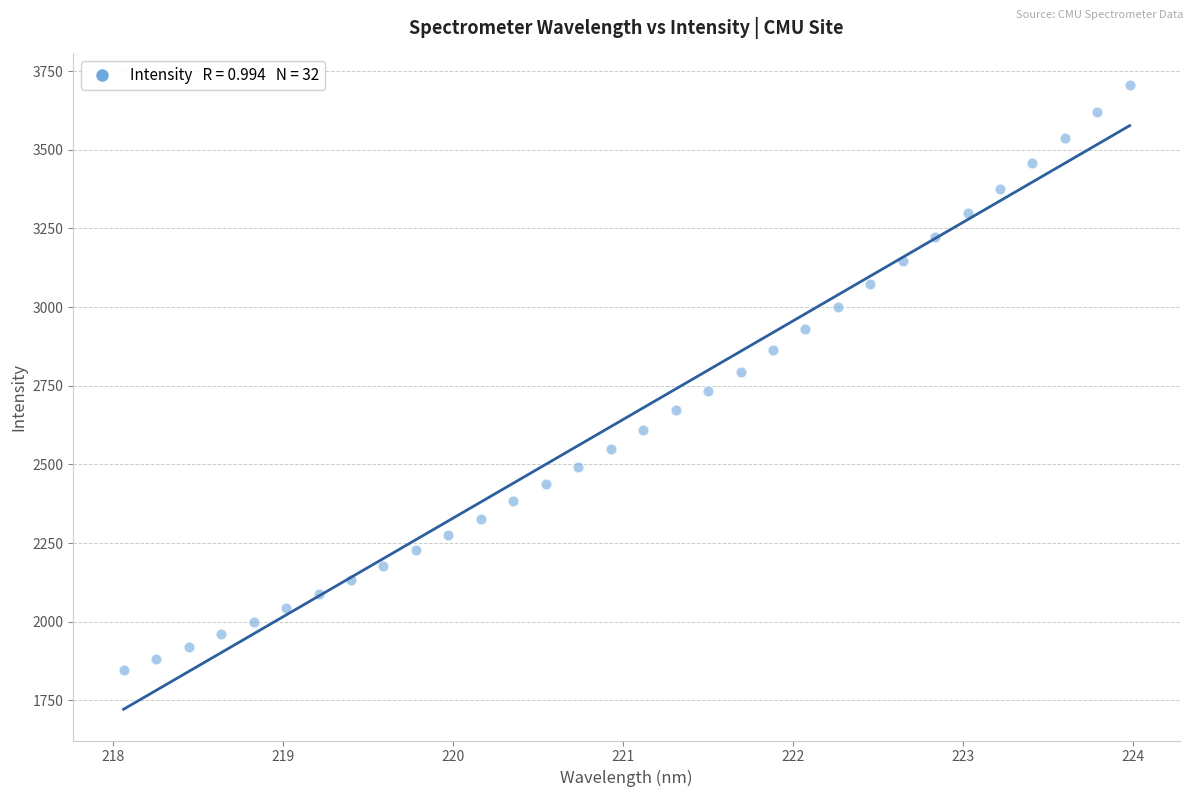

What is the range of X values (max minus min)?

5.9